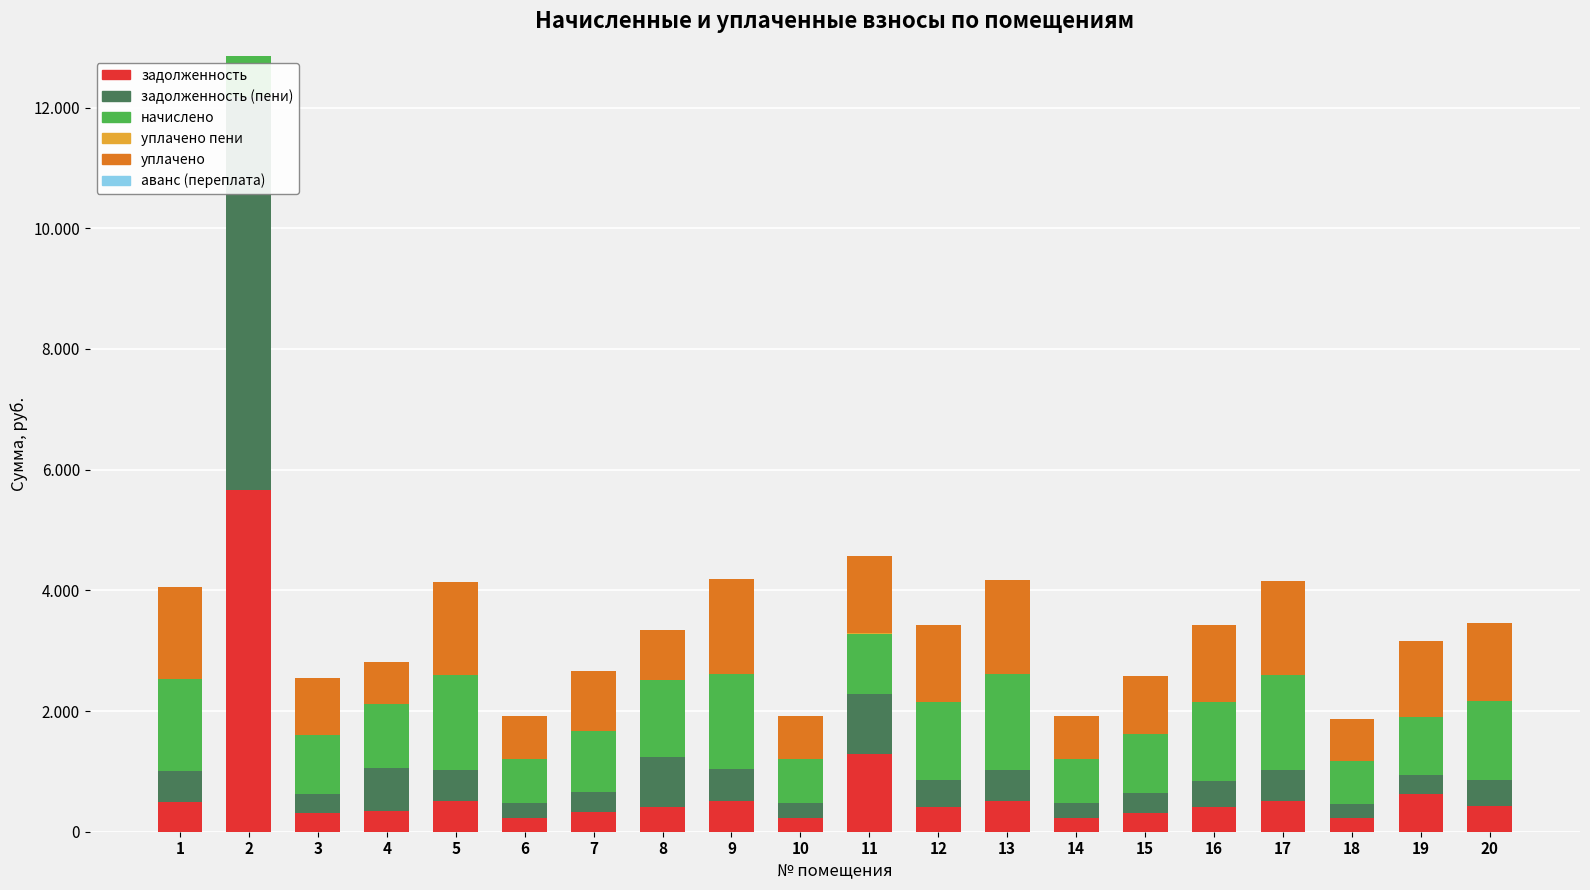

At 13, list the series in order from largest to smallest.

начислено, уплачено, задолженность (пени), задолженность, уплачено пени, аванс (переплата)